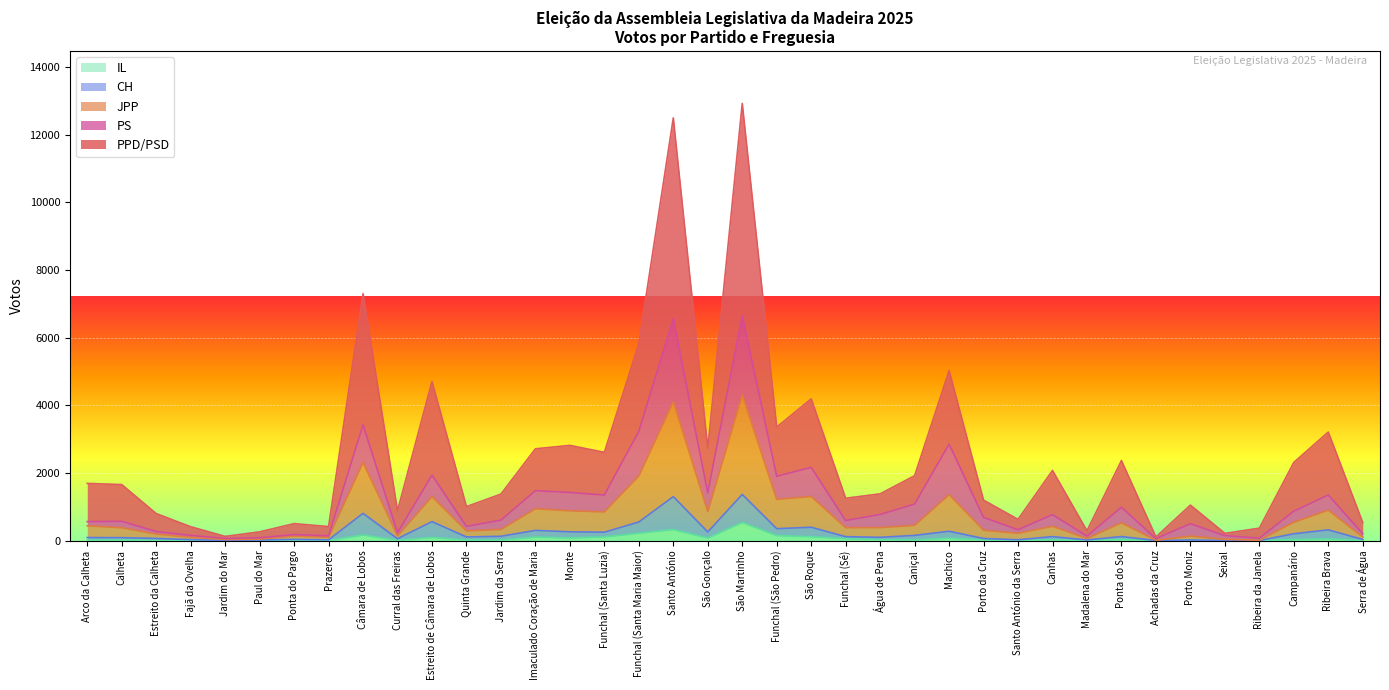

What is the difference between the maximum and second lowest values in the PS series?

6583